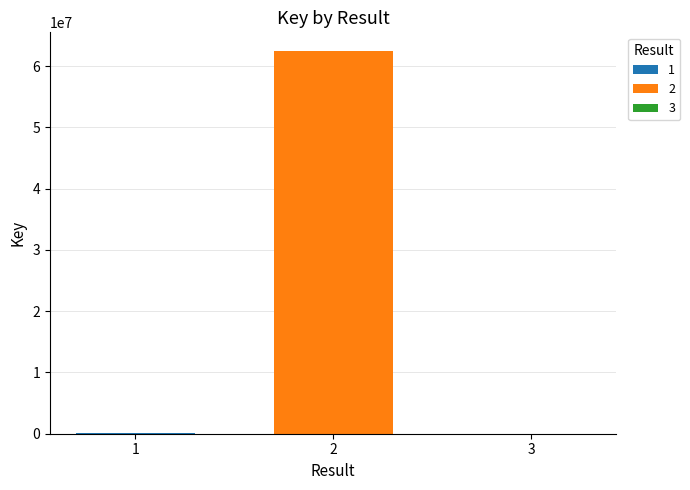

The value of 2 at 2 is 62404029. True or false?

True